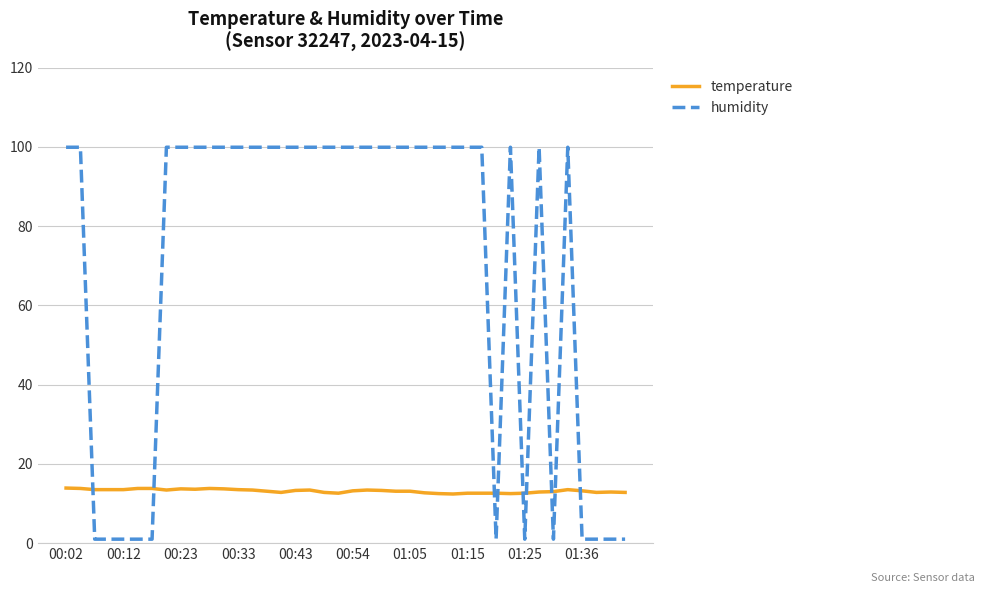

Rank the series by their maximum value, from lowest to highest.

temperature, humidity